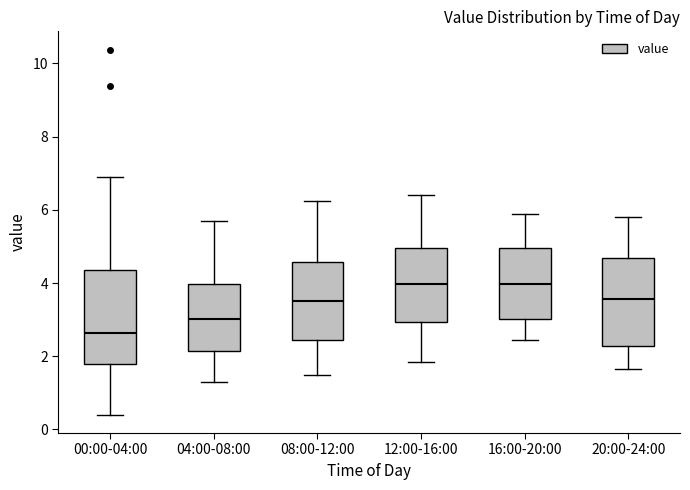

Where does the lower whisker of the box for 04:00-08:00 end on the y-axis? The values are not printed on the chart, so give them approximately, as read against the axis.

1.4